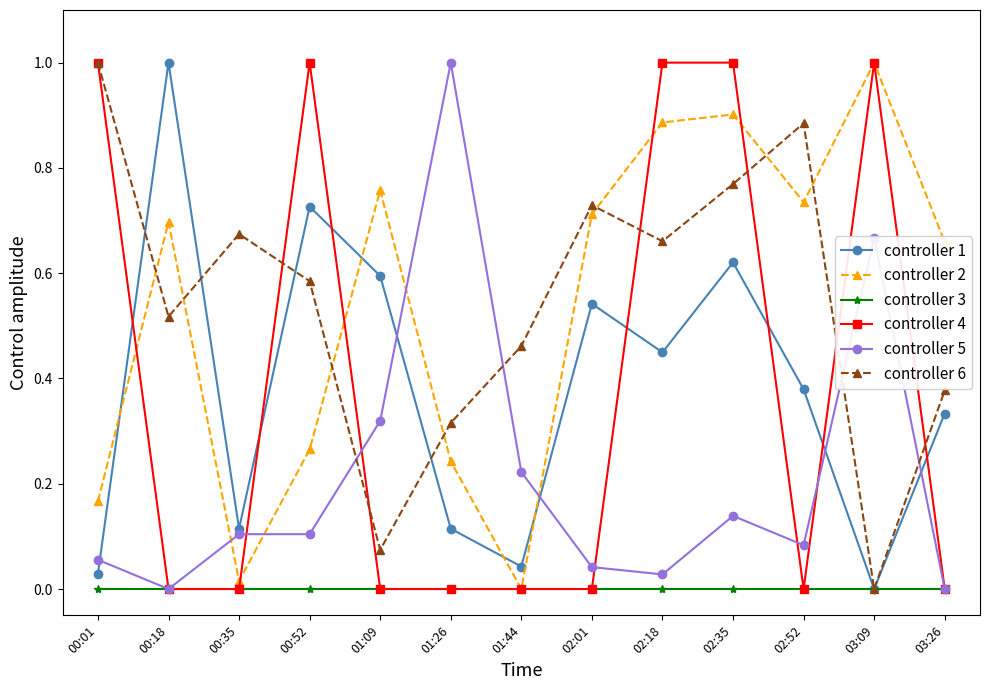

The controller 3 series shows 0.0 at 03:26. True or false?

True